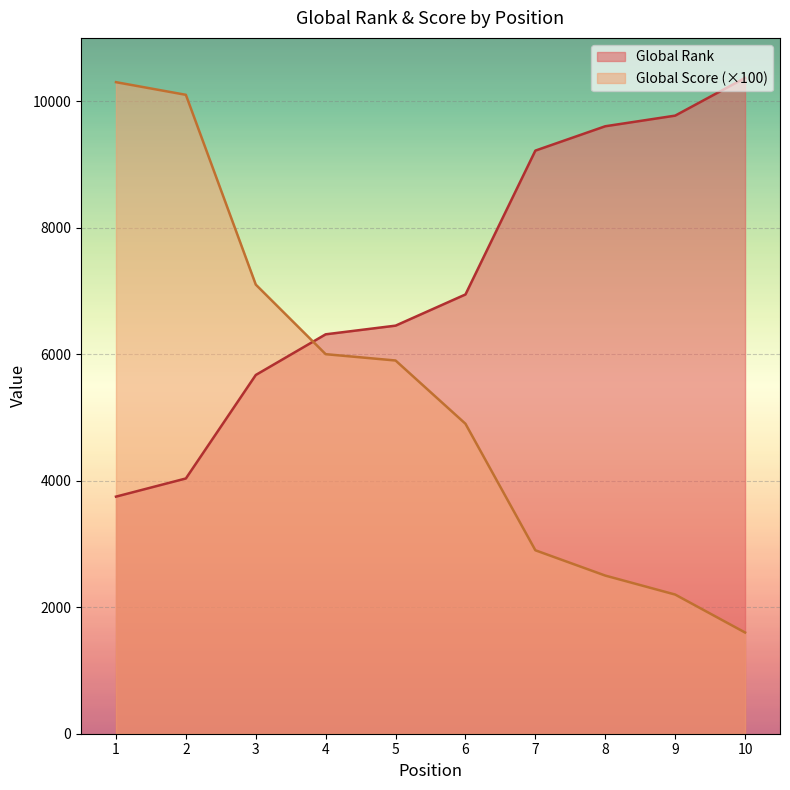

True or false: Global Rank has a value of 14686 at 9.

False